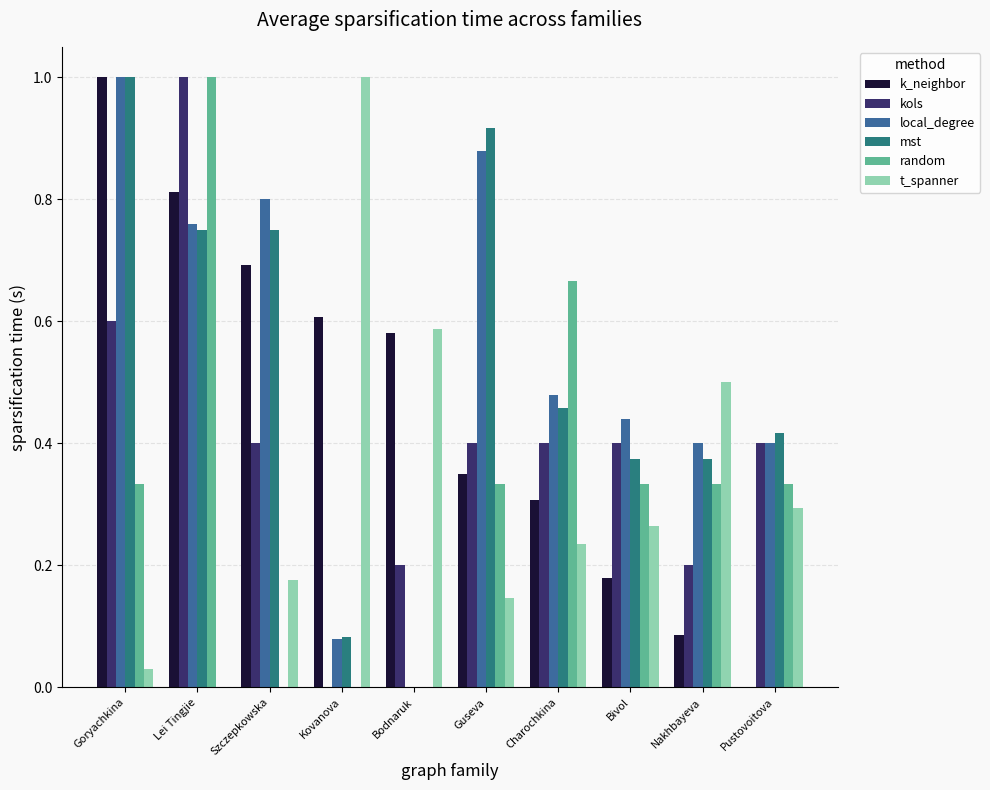

Which series has the largest total across all categories?

local_degree